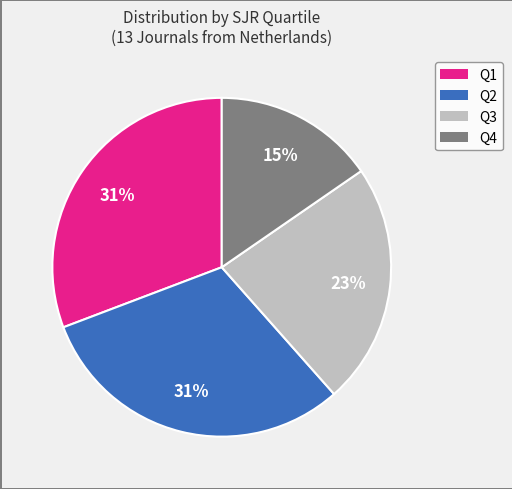

Count the number of slices in the pie.

4